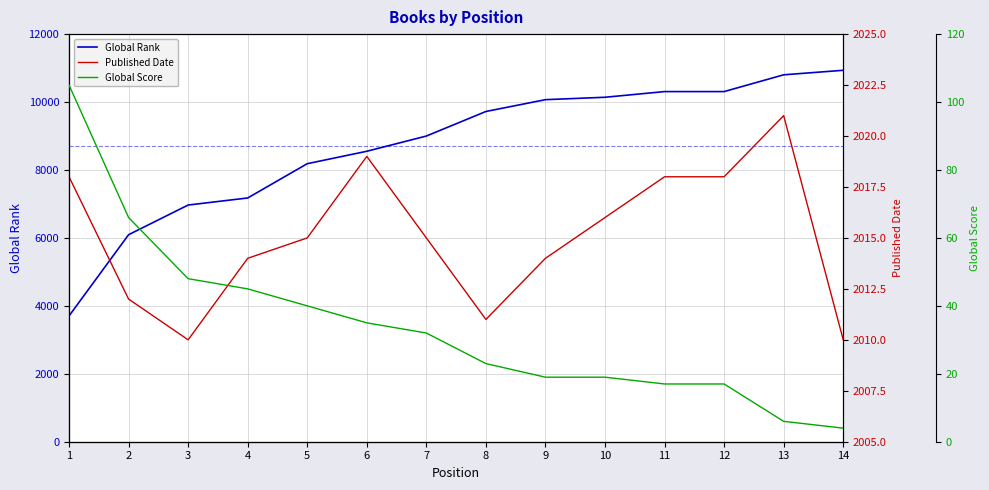

Rank the series by their average value, from highest to lowest.

Global Rank, Published Date, Global Score